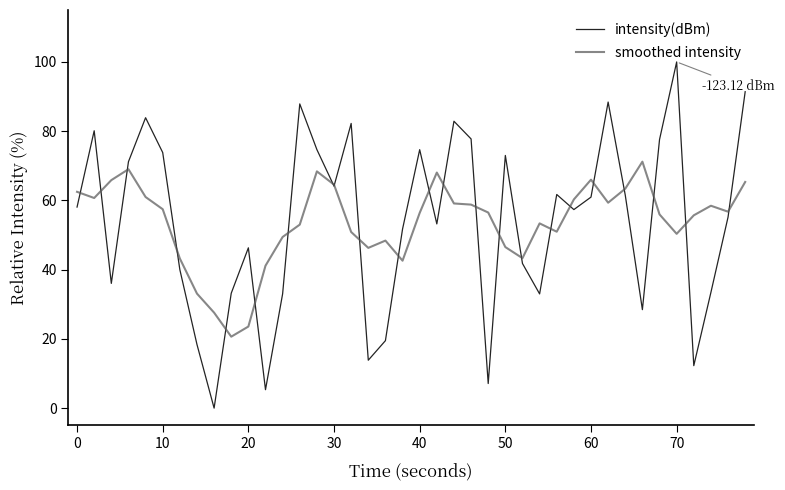

Rank the series by their maximum value, from lowest to highest.

smoothed intensity, intensity(dBm)